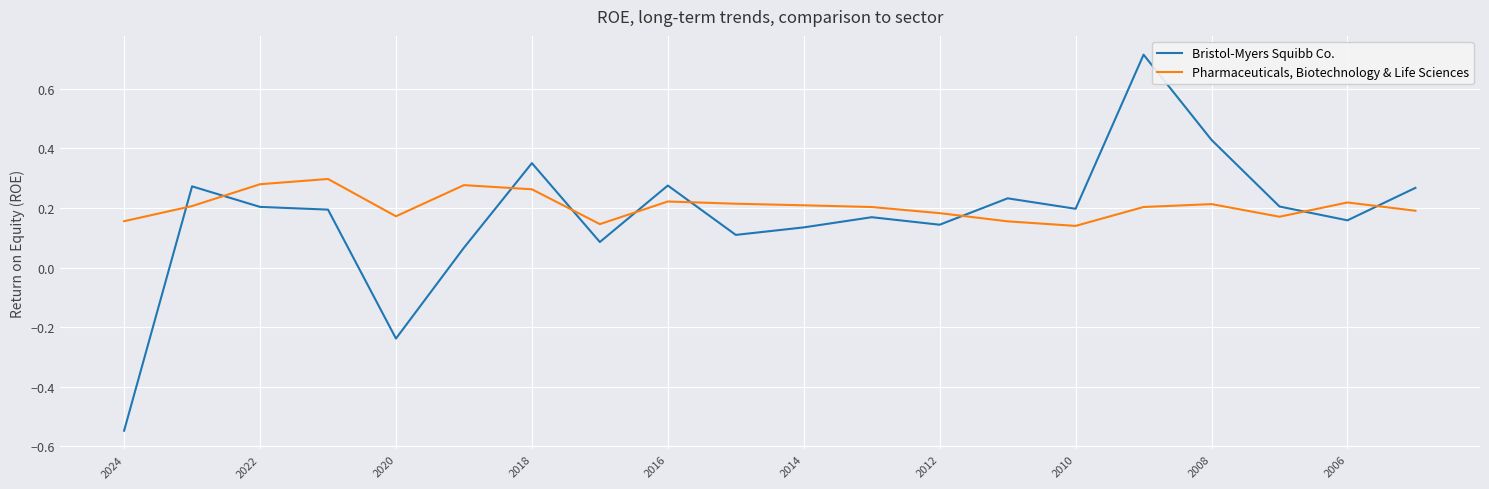

What is the sum of all Bristol-Myers Squibb Co. values?

3.4